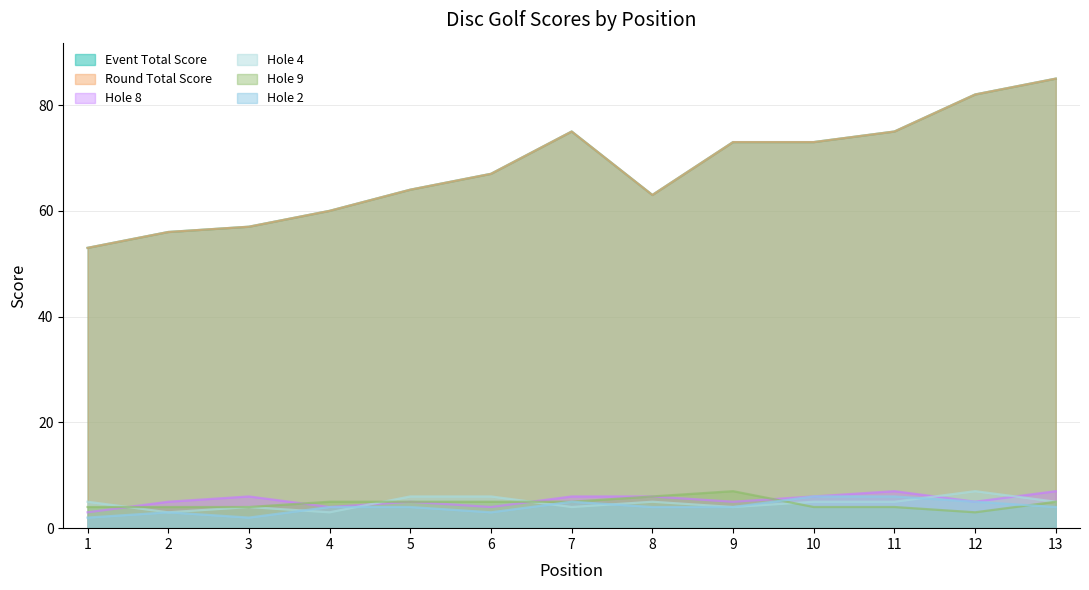

Does the chart have visible grid lines?

Yes